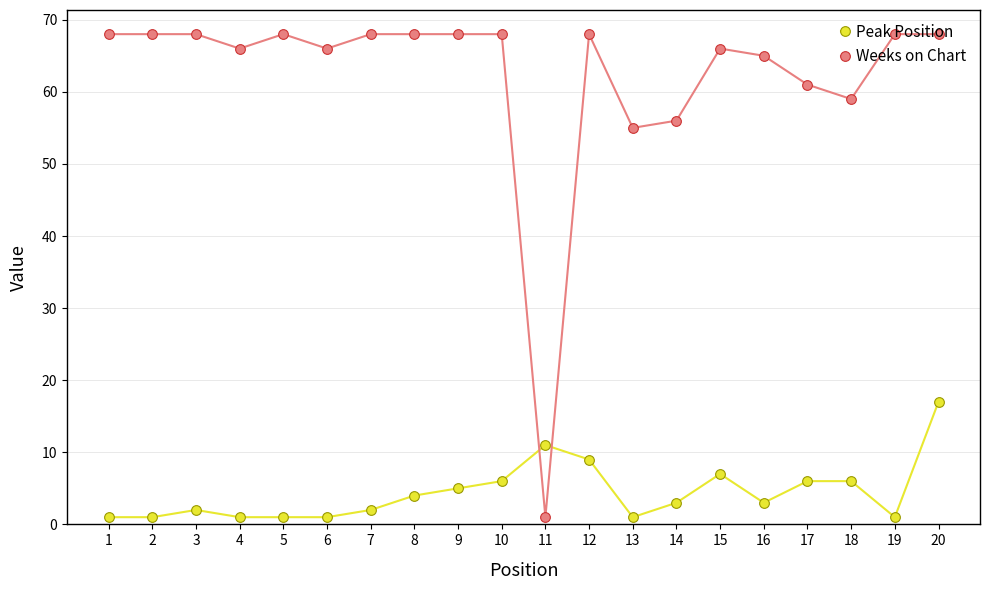

What are all the series names shown in the legend?

Peak Position, Weeks on Chart